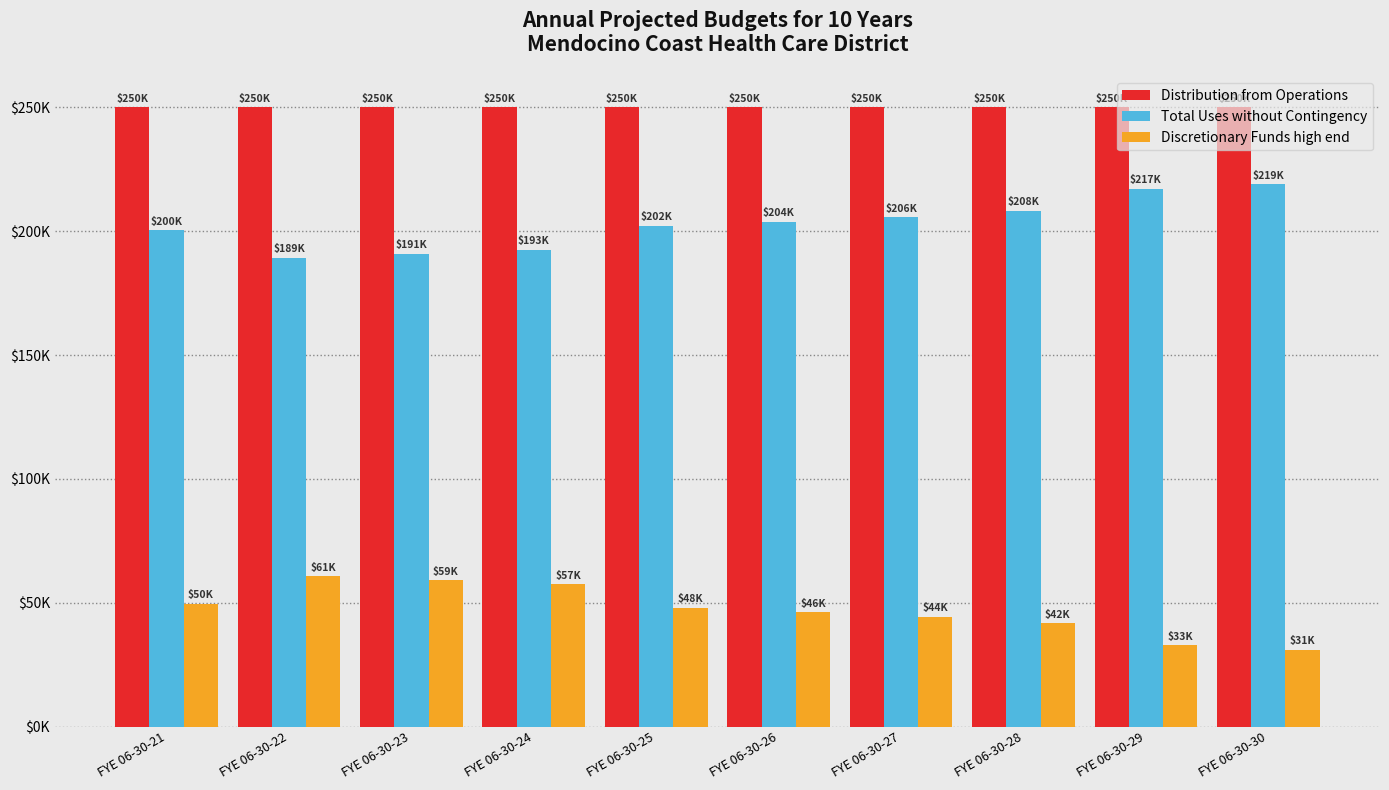

Reading left to right, extract all data points from this chart.

Distribution from Operations: 250000.0	250000.0	250000.0	250000.0	250000.0	250000.0	250000.0	250000.0	250000.0	250000.0
Total Uses without Contingency: 200400.0	189338.0	190909.3	192516.7	202161.2	203843.8	205565.6	208327.5	217130.7	218976.2
Discretionary Funds high end: 49600.0	60662.0	59090.7	57483.3	47838.8	46156.2	44434.4	41672.5	32869.3	31023.8